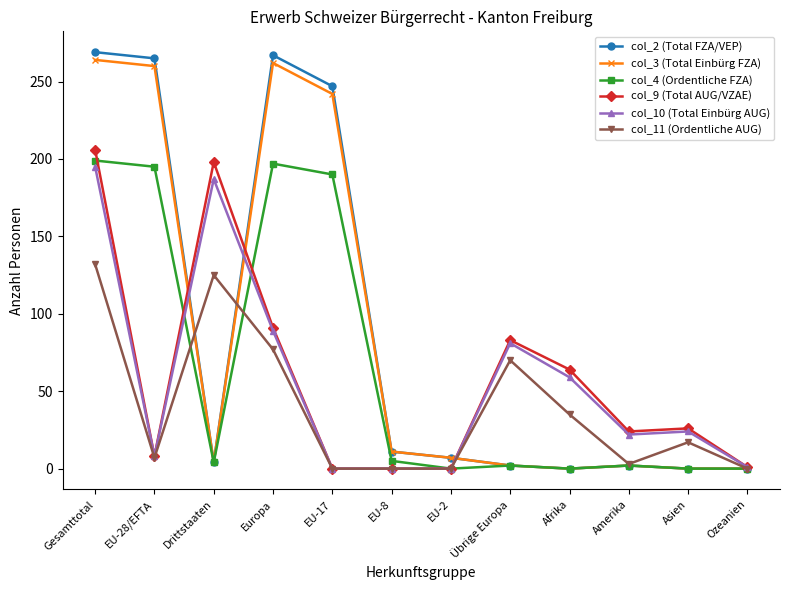

What is the label of the 7th point from the left?

EU-2